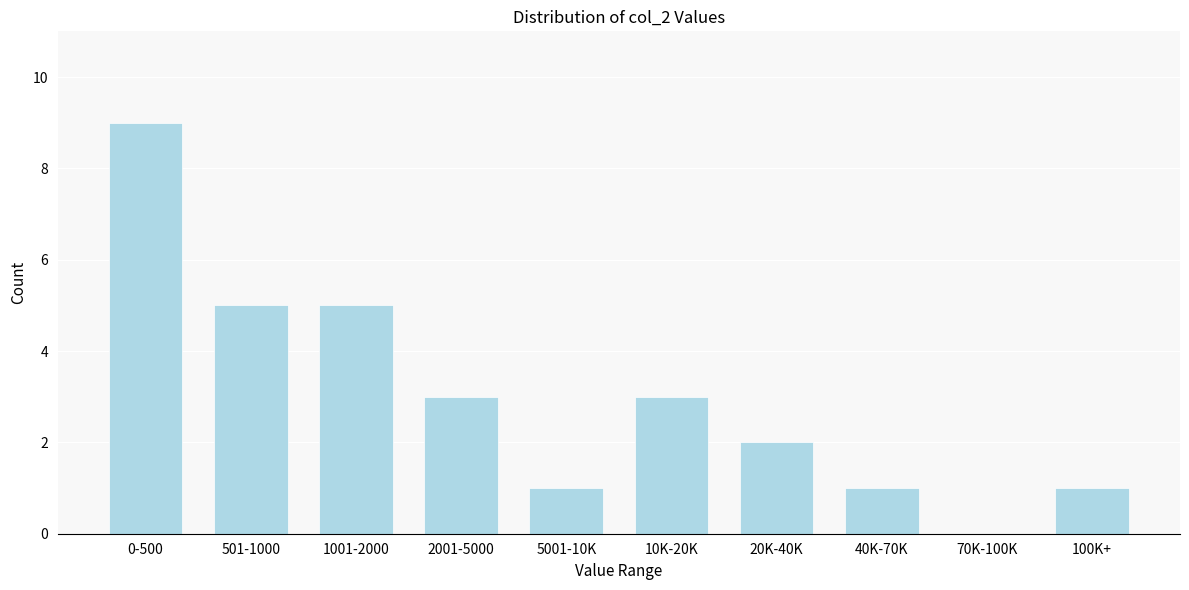

Reading left to right, extract all data points from this chart.

0-500=9	501-1000=5	1001-2000=5	2001-5000=3	5001-10K=1	10K-20K=3	20K-40K=2	40K-70K=1	70K-100K=0	100K+=1